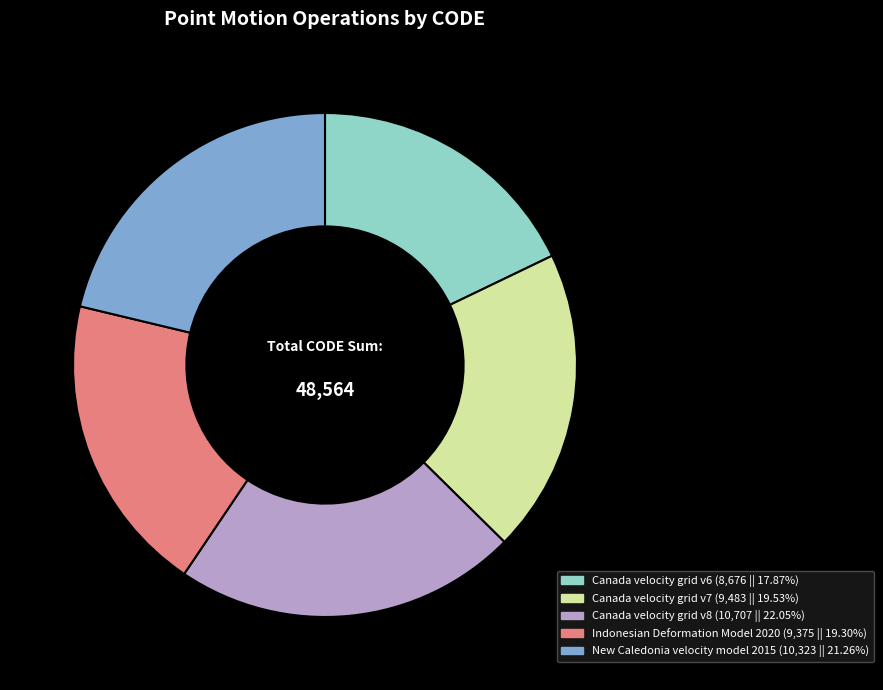

Approximately how many times larger is the value at New Caledonia velocity model 2015 compared to Canada velocity grid v6?

1.2